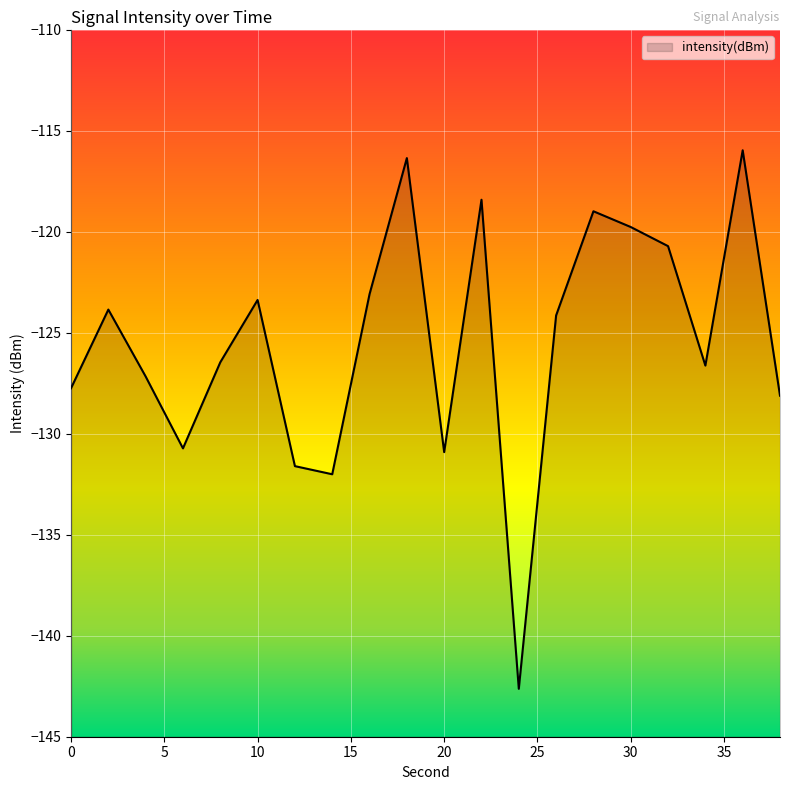

What is the difference between the maximum and minimum values?

26.7